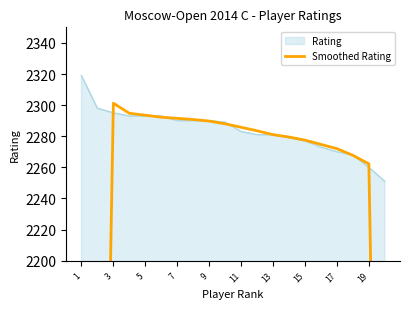

What is the minimum value for Rating?

2251